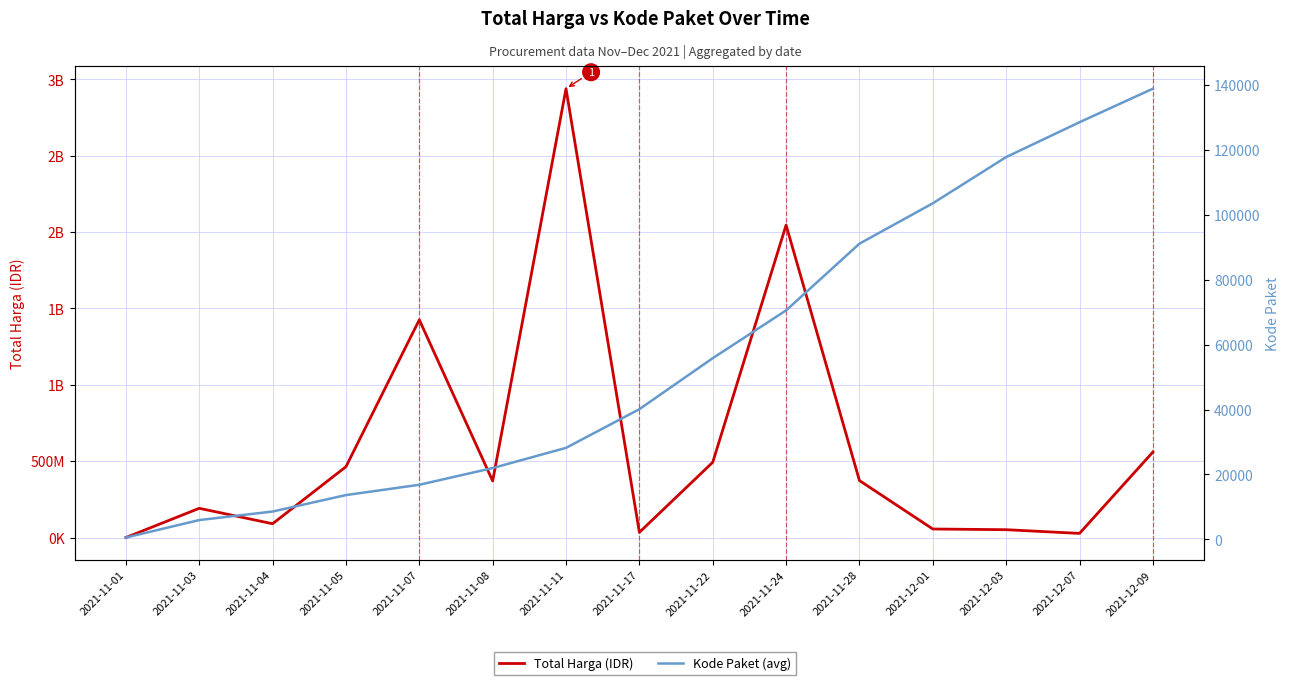

The value of Kode Paket (avg) at 2021-12-07 is 128516. True or false?

True